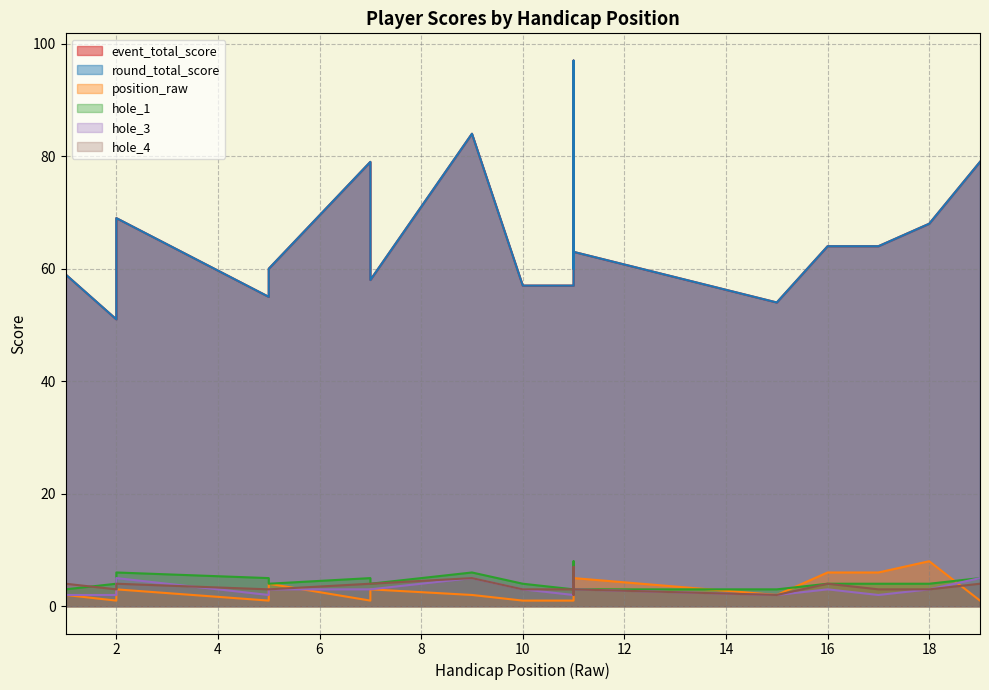

True or false: hole_1 and position_raw intersect in this chart.

True